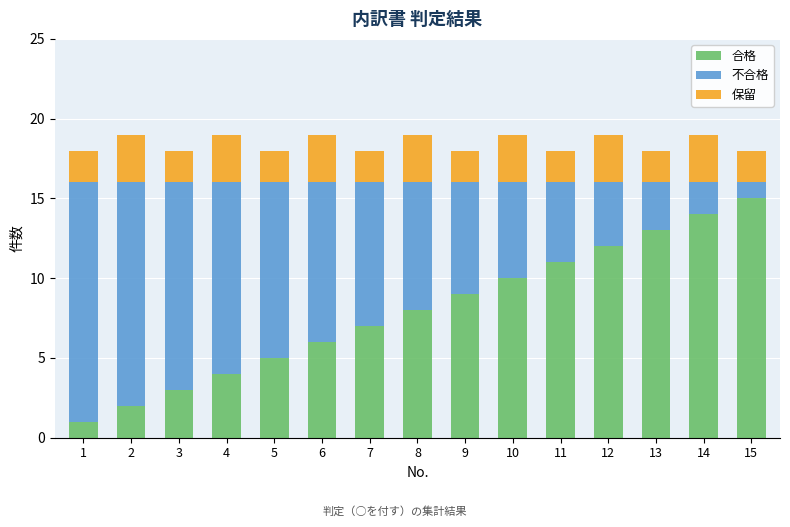

The value of 合格 at 12 is 6. True or false?

False